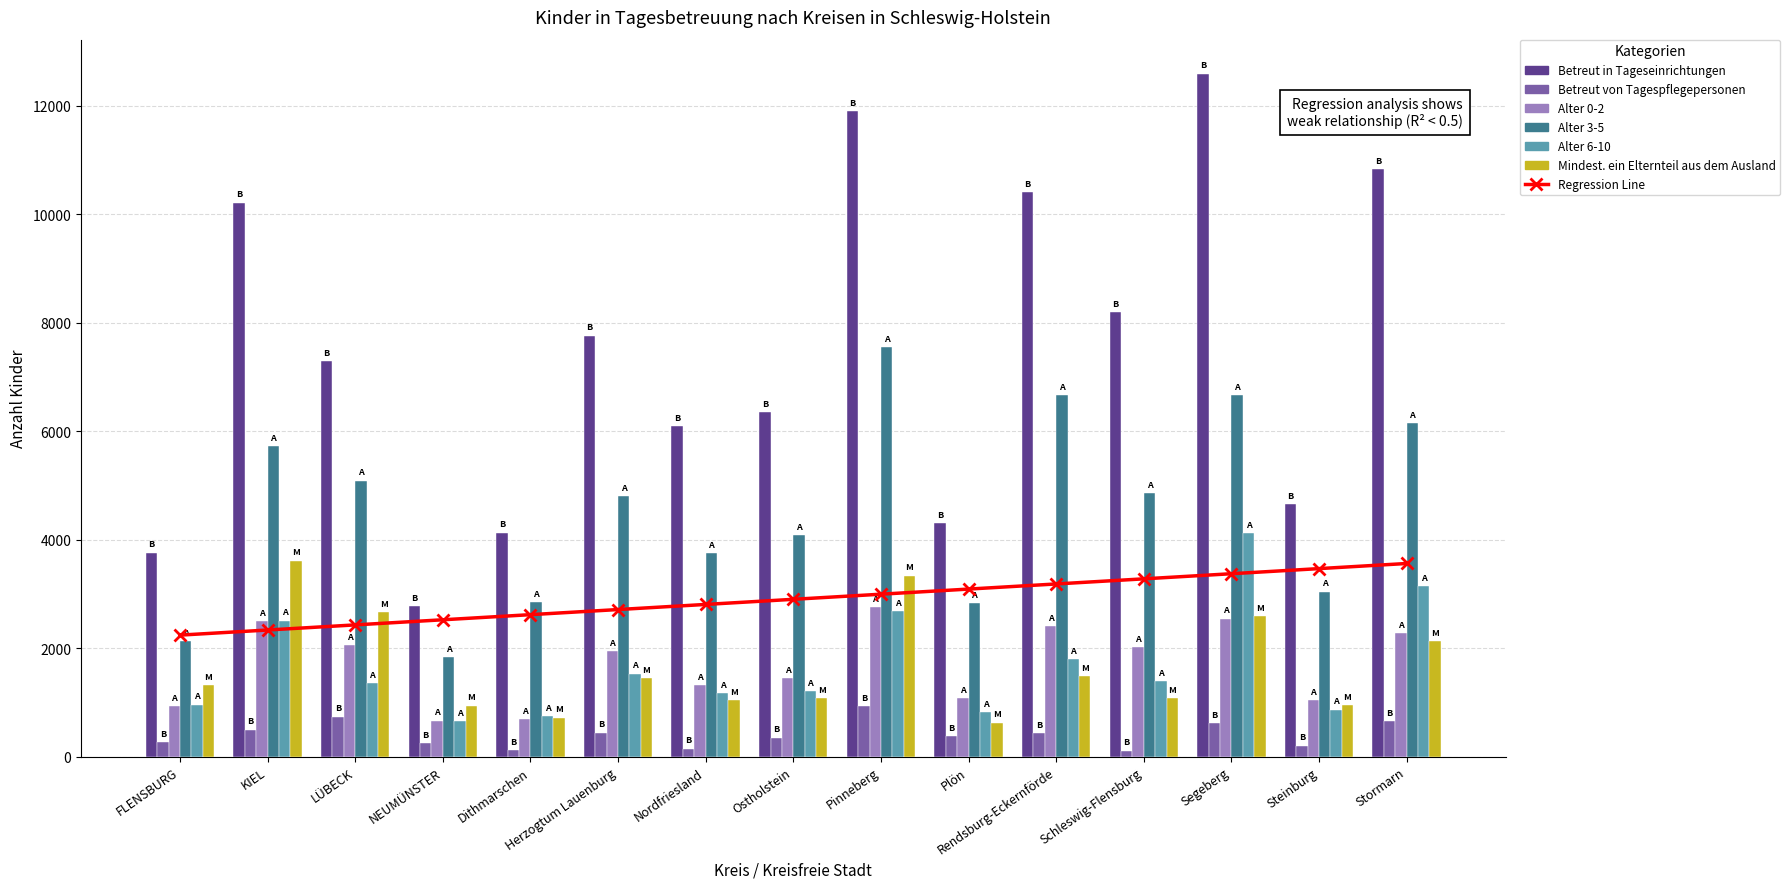

Which category has the highest value across all series?

Segeberg